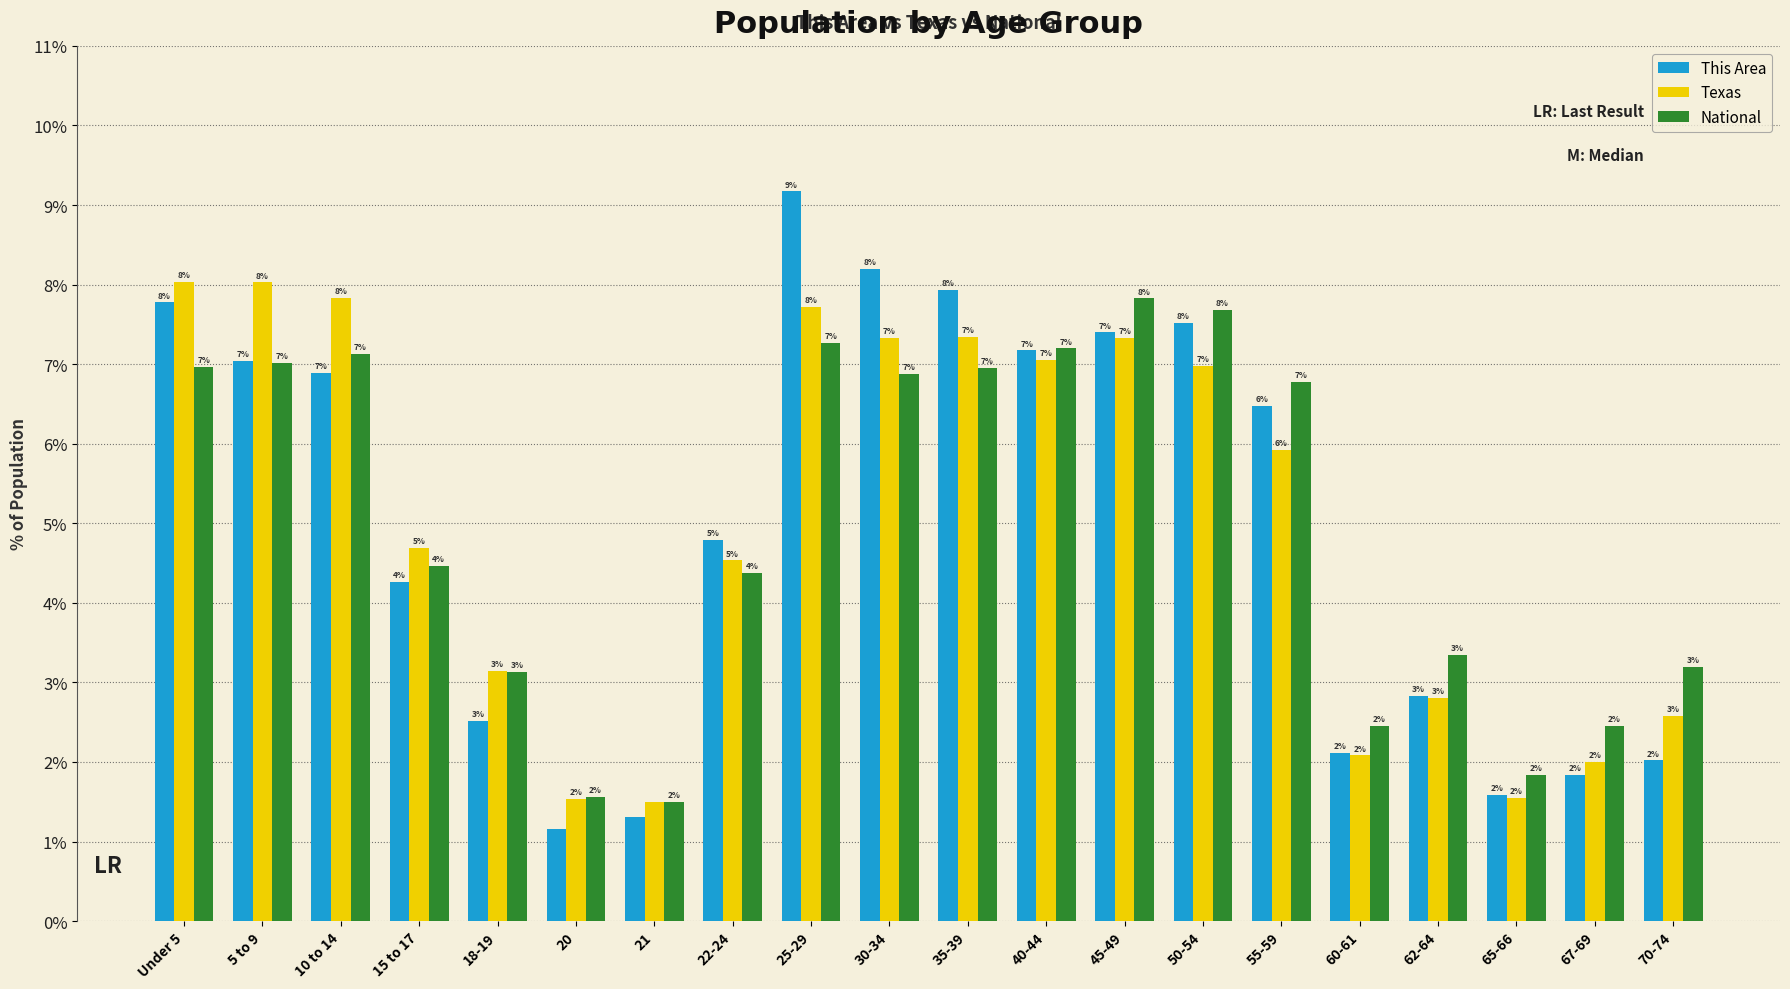

What is the maximum value shown in the chart?

9.2